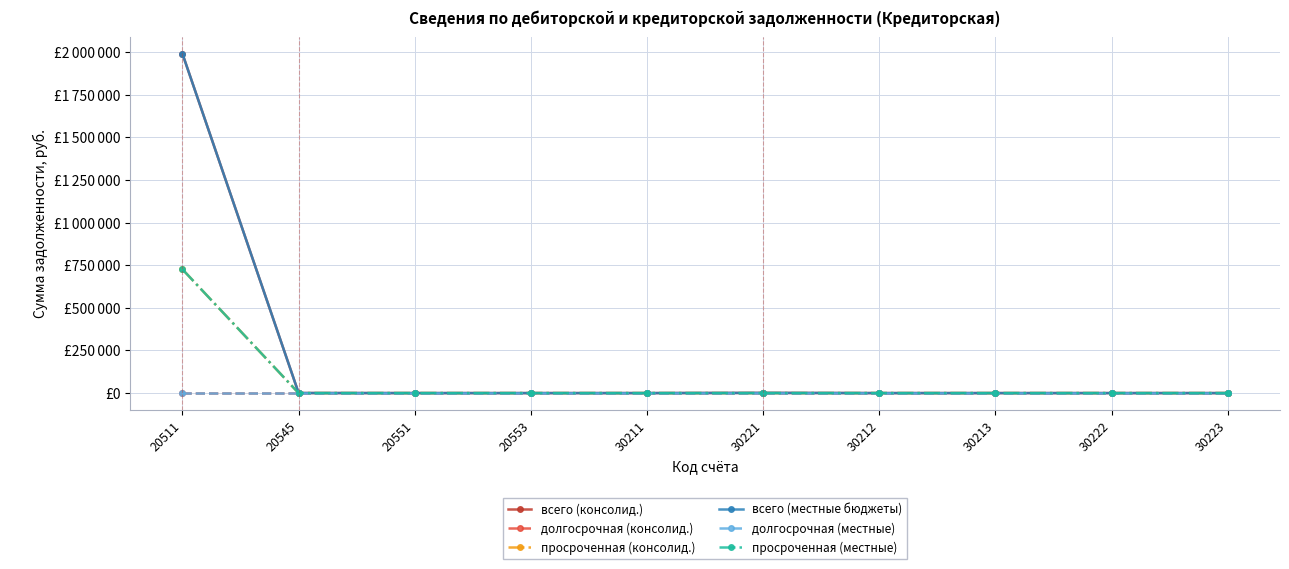

Which category has the highest value in the всего (местные бюджеты) series?

20511